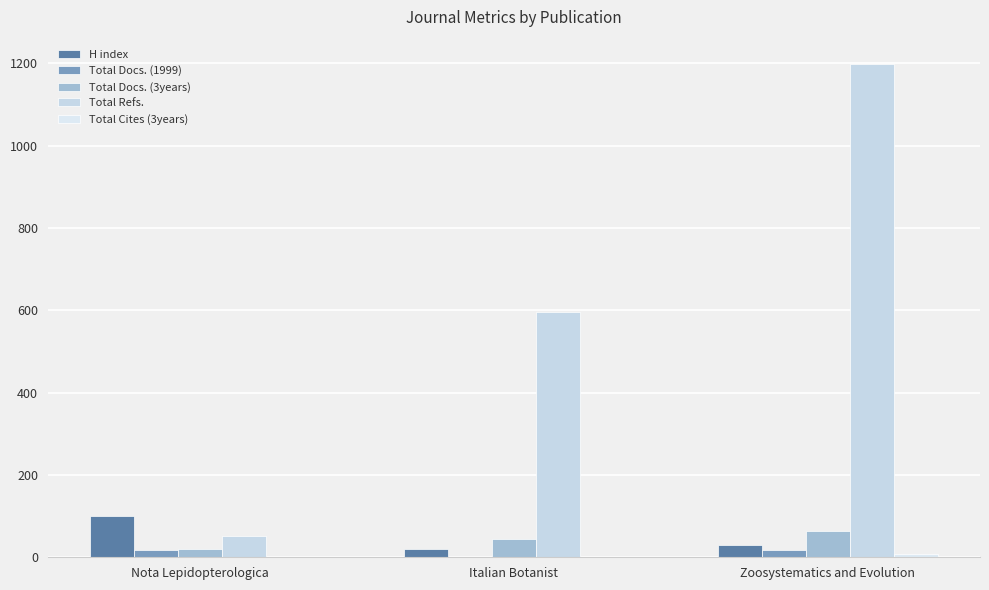

The Total Docs. (1999) series shows 17 at Zoosystematics and Evolution. True or false?

True